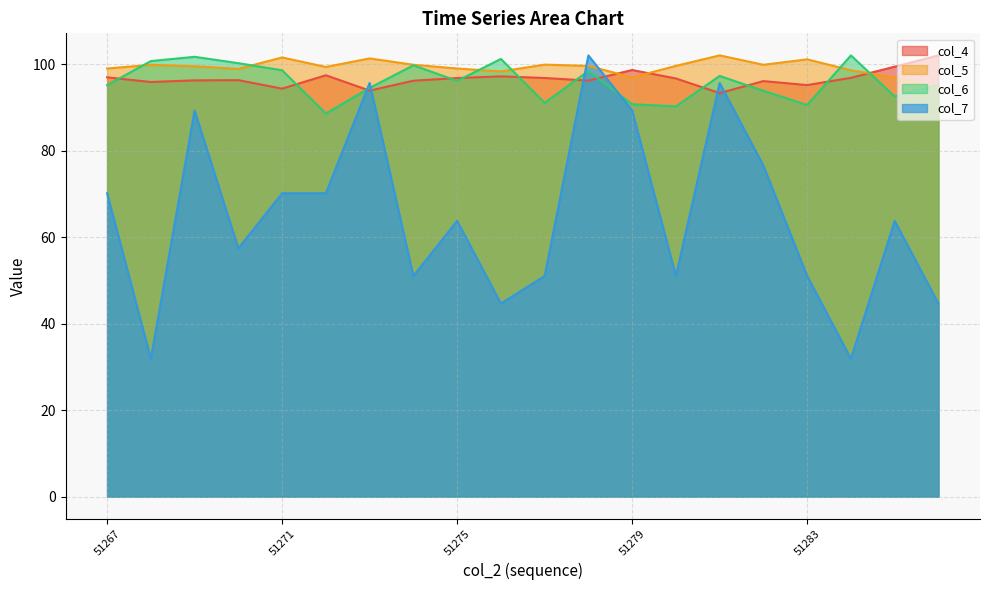

Between 51273 and 51270, which is larger?

51270